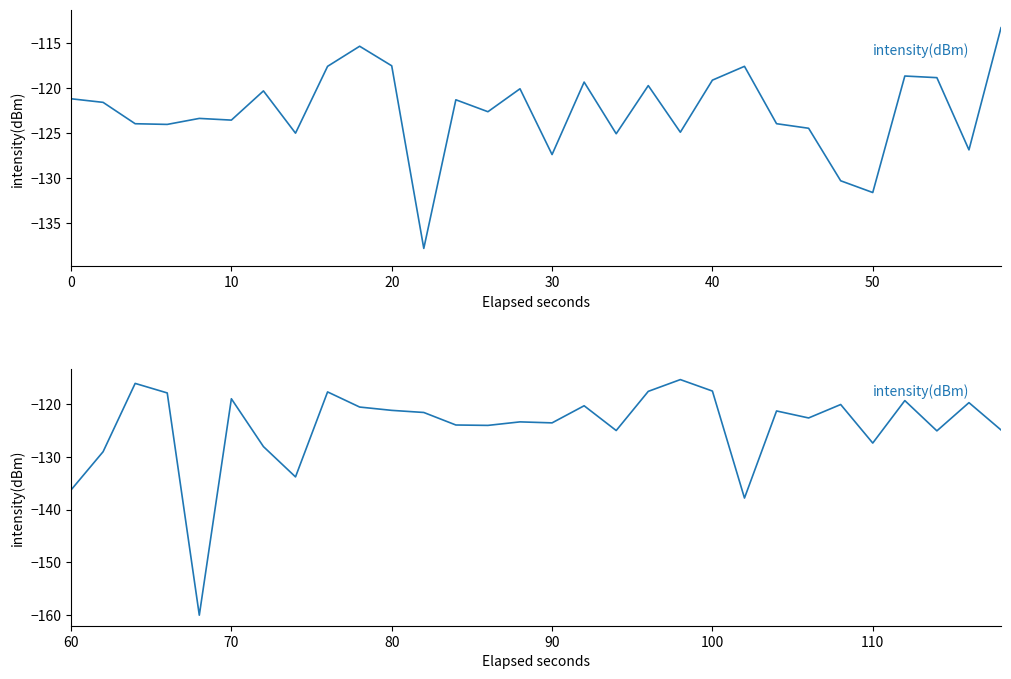

Which series has the largest total across all categories?

intensity(dBm) [0–58s]